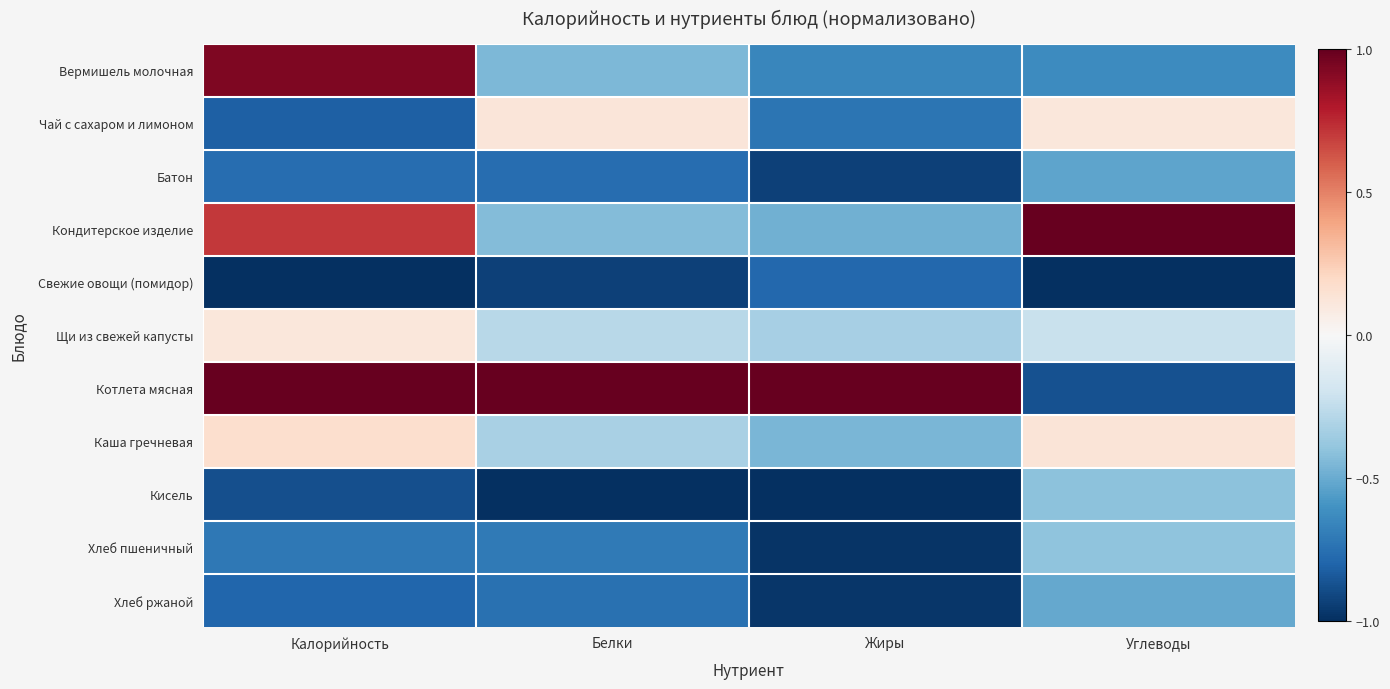

Reading left to right, transcribe all the data shown in this chart.

Вермишель молочная: Калорийность=0.9	Белки=-0.4	Жиры=-0.7	Углеводы=-0.6
Чай с сахаром и лимоном: Калорийность=-0.8	Белки=0.1	Жиры=-0.7	Углеводы=0.1
Батон: Калорийность=-0.8	Белки=-0.8	Жиры=-0.9	Углеводы=-0.5
Кондитерское изделие: Калорийность=0.7	Белки=-0.4	Жиры=-0.5	Углеводы=1.0
Свежие овощи (помидор): Калорийность=-1.0	Белки=-0.9	Жиры=-0.8	Углеводы=-1.0
Щи из свежей капусты: Калорийность=0.1	Белки=-0.3	Жиры=-0.3	Углеводы=-0.2
Котлета мясная: Калорийность=1.0	Белки=1.0	Жиры=1.0	Углеводы=-0.9
Каша гречневая: Калорийность=0.2	Белки=-0.3	Жиры=-0.5	Углеводы=0.1
Кисель: Калорийность=-0.9	Белки=-1.0	Жиры=-1.0	Углеводы=-0.4
Хлеб пшеничный: Калорийность=-0.7	Белки=-0.7	Жиры=-1.0	Углеводы=-0.4
Хлеб ржаной: Калорийность=-0.8	Белки=-0.7	Жиры=-1.0	Углеводы=-0.5